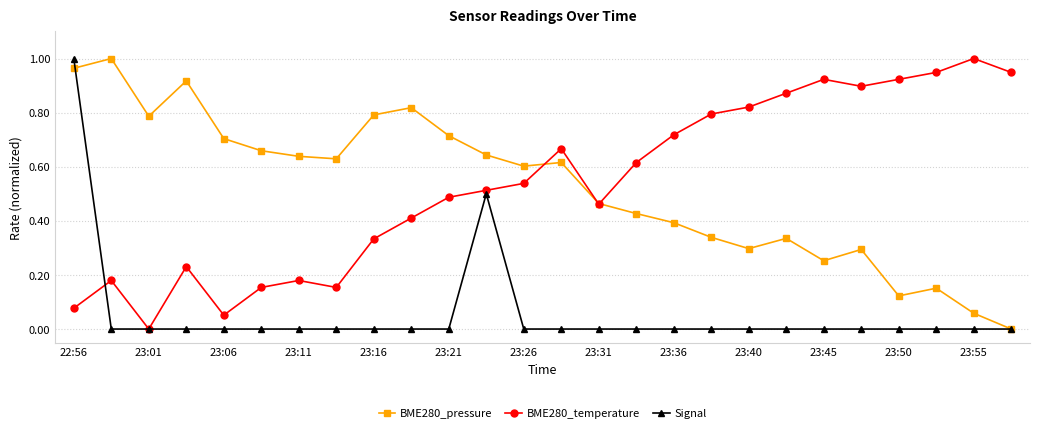

True or false: BME280_pressure has more than 0 interior local peaks.

True